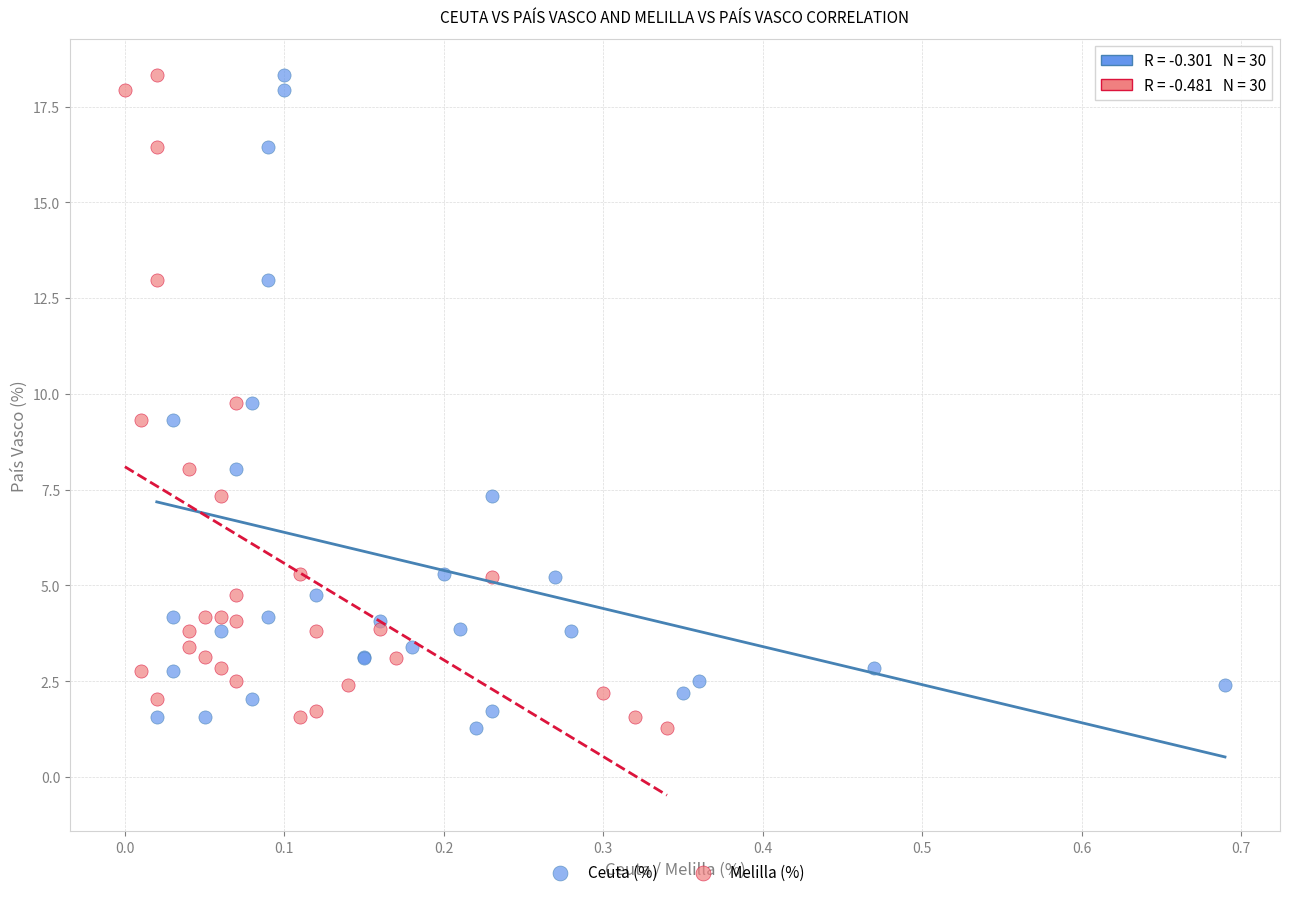

What are all the series names shown in the legend?

Ceuta (%), Melilla (%)